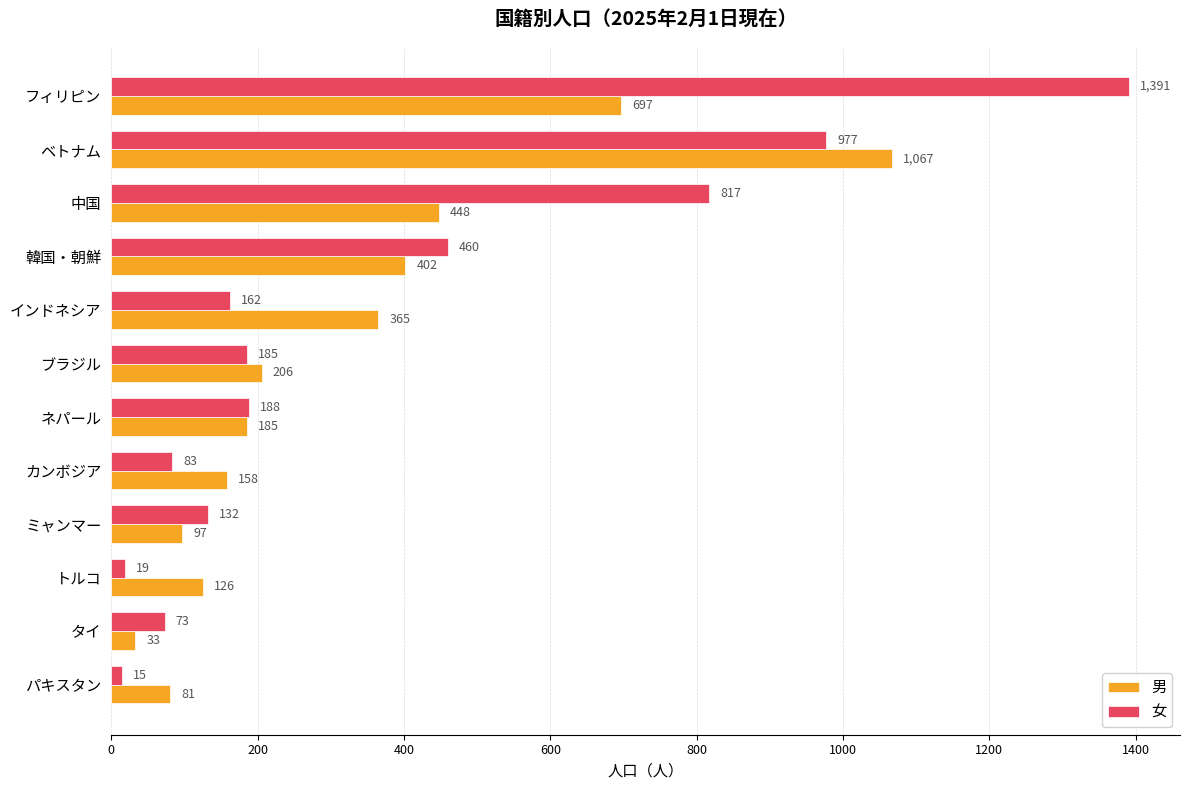

What is the maximum value shown in the chart?

1391